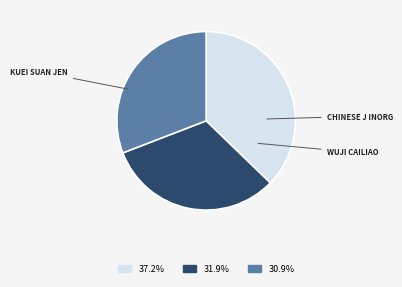

Is there a majority slice in this chart?

No